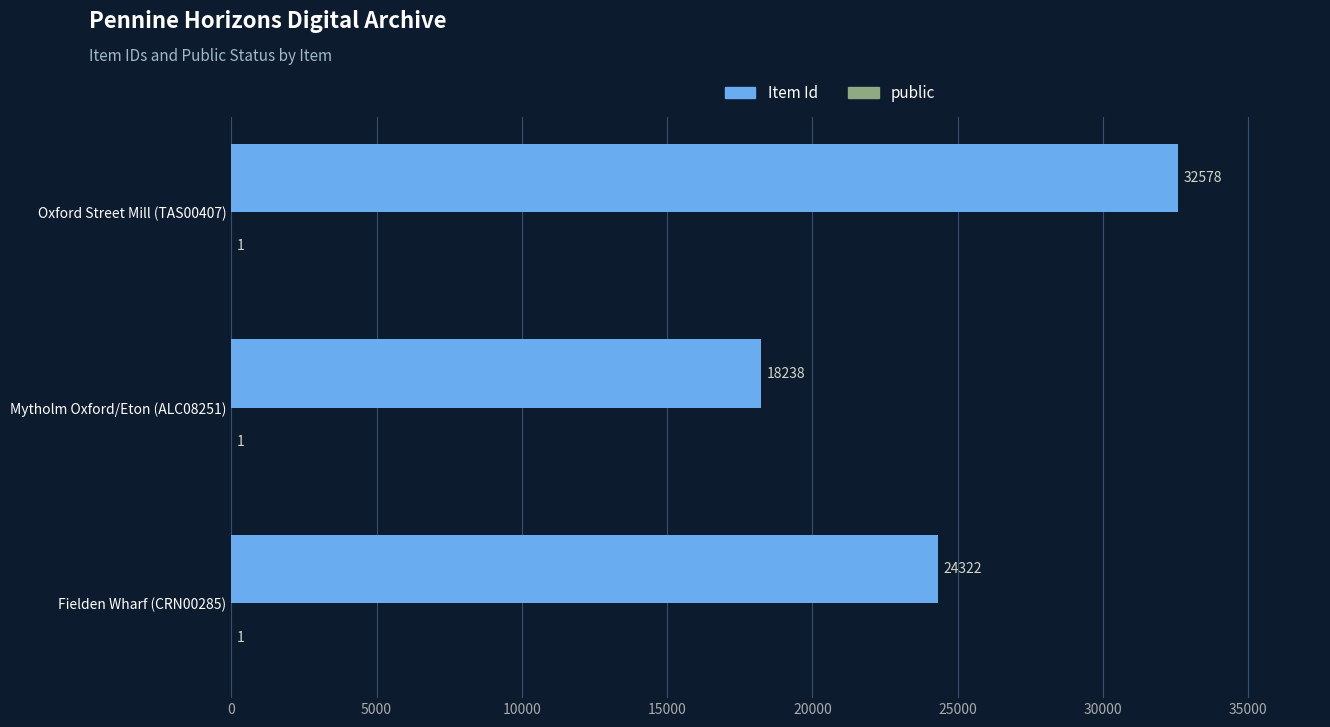

How many distinct data groups are displayed?

2